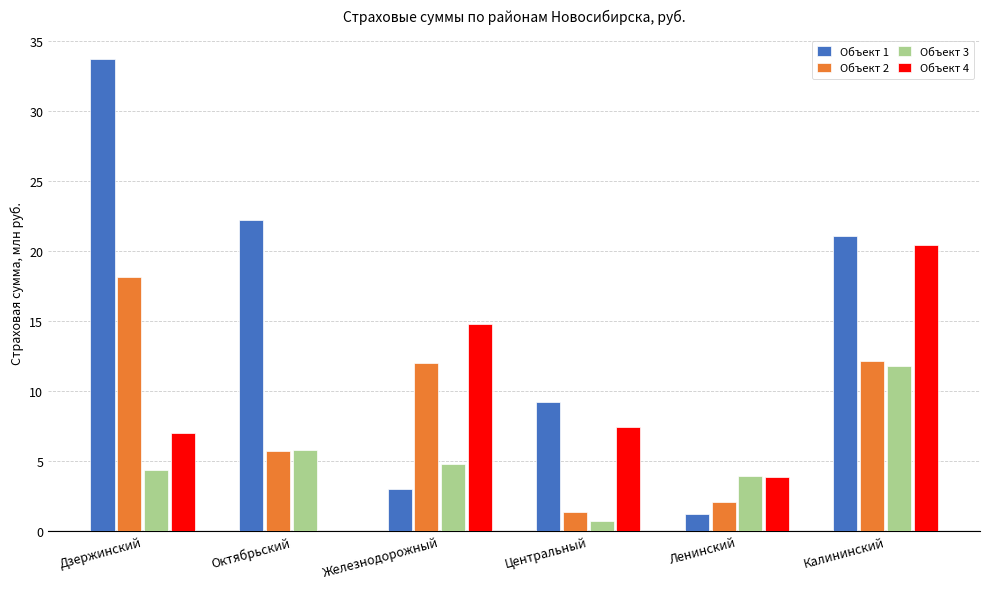

The value of Объект 1 at Октябрьский is 4.5. True or false?

False